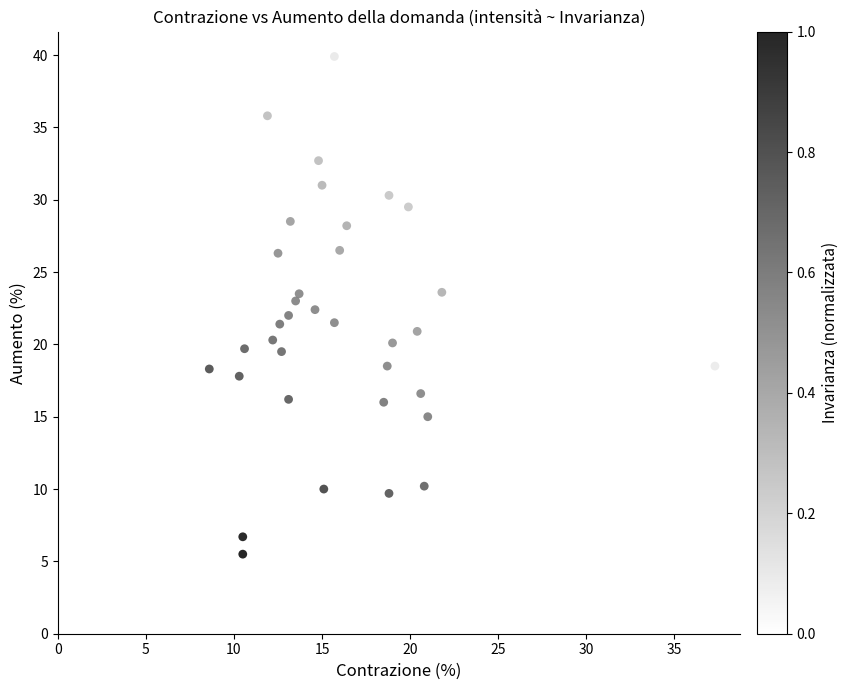

What is the range of X values (max minus min)?

28.7